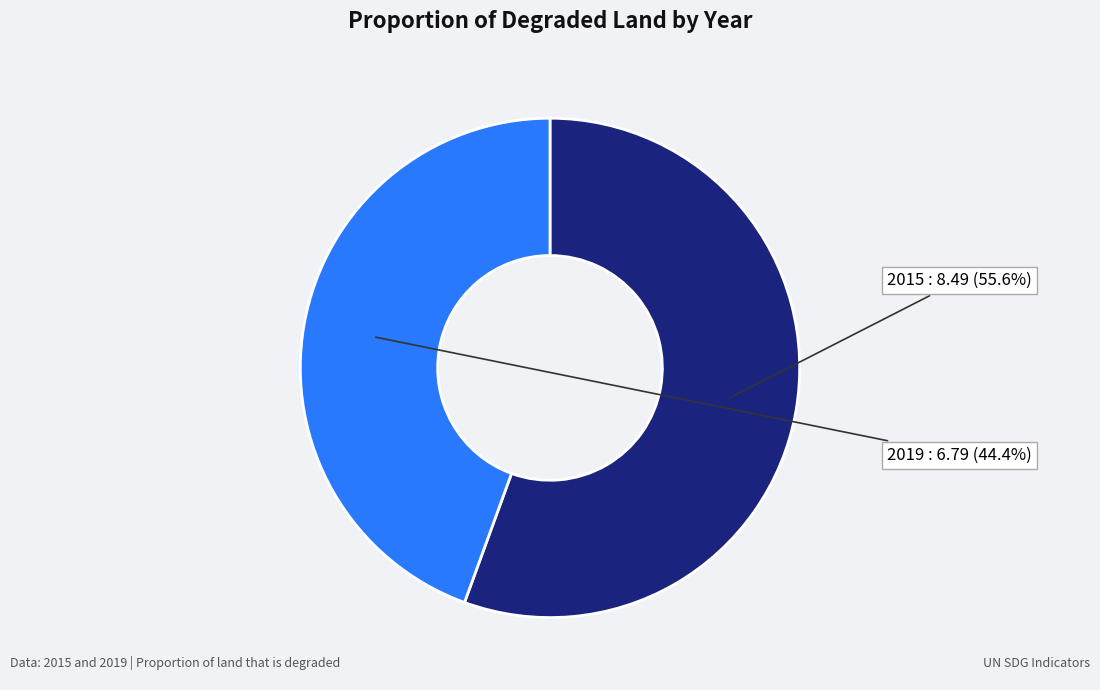

Count the number of slices in the pie.

2